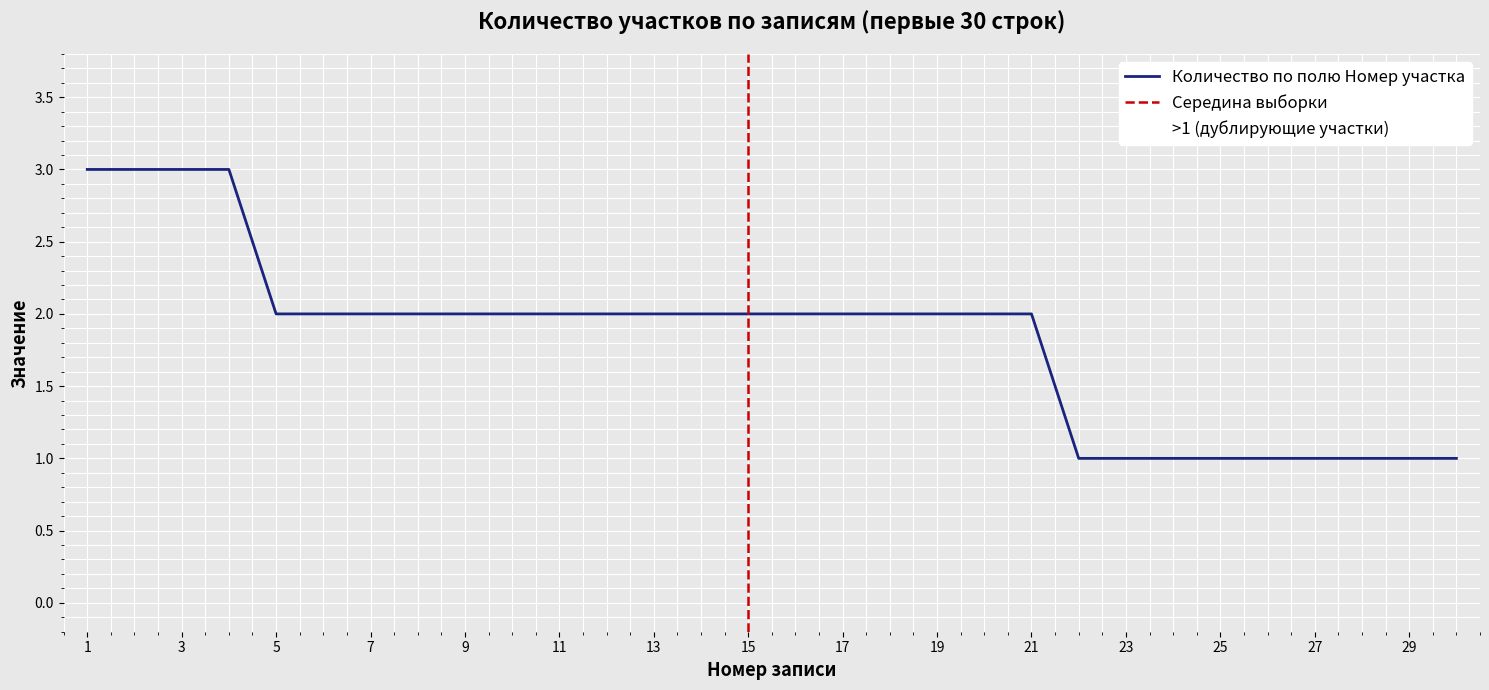

Reading left to right, transcribe all the data shown in this chart.

Количество по полю Номер участка: 1=3	2=3	3=3	4=3	5=2	6=2	7=2	8=2	9=2	10=2	11=2	12=2	13=2	14=2	15=2	16=2	17=2	18=2	19=2	20=2	21=2	22=1	23=1	24=1	25=1	26=1	27=1	28=1	29=1	30=1
>1 (дублирующие участки): 1=0	2=0	3=0	4=0	5=0	6=0	7=0	8=0	9=0	10=0	11=0	12=1	13=1	14=0	15=0	16=0	17=0	18=0	19=0	20=0	21=0	22=0	23=0	24=0	25=0	26=0	27=0	28=0	29=0	30=1